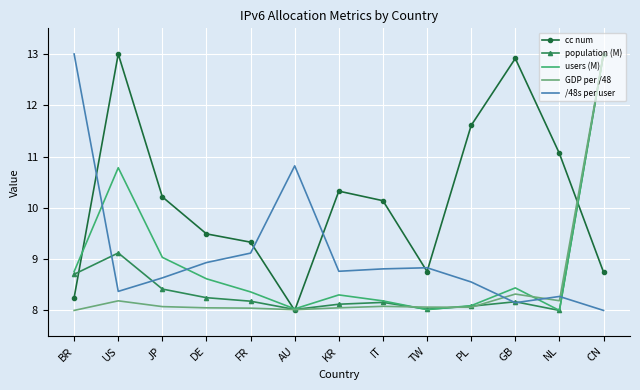

At US, list the series in order from largest to smallest.

cc num, users (M), population (M), /48s per user, GDP per /48